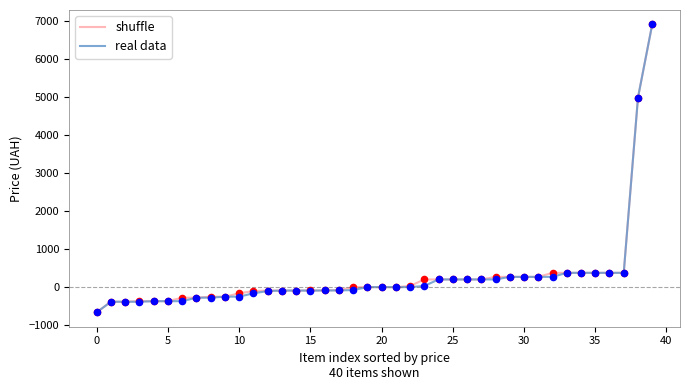

What is the lowest value of the shuffle series?

-662.2